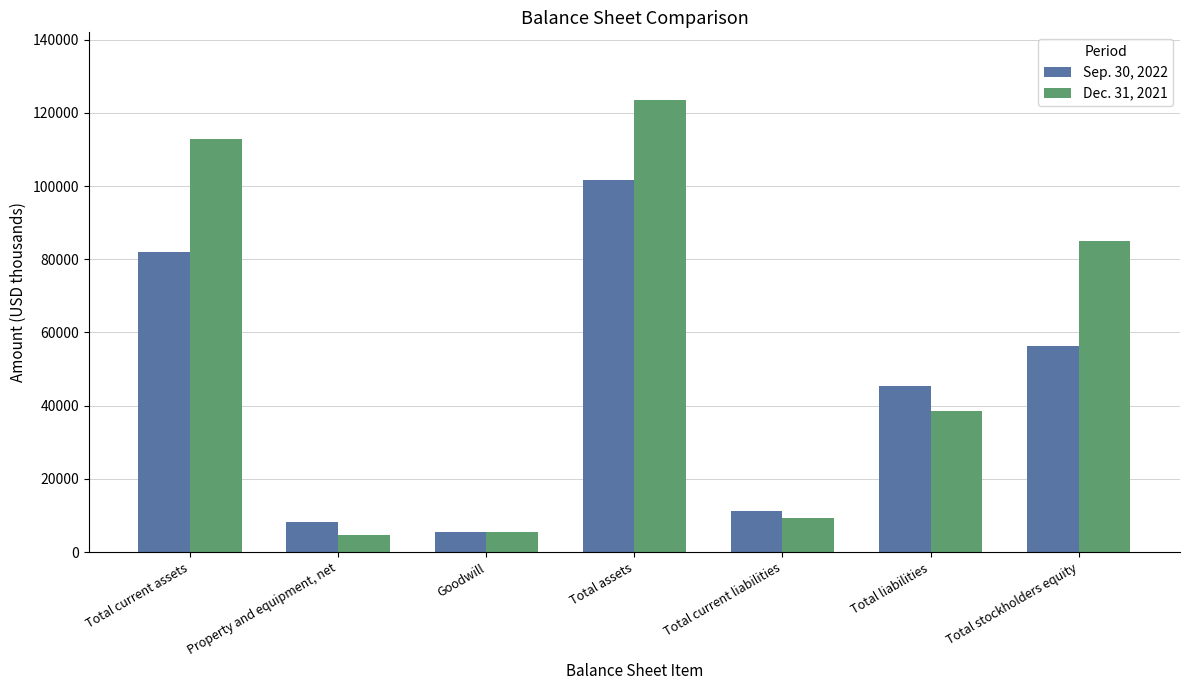

What is the label of the 6th bar from the left?

Total liabilities